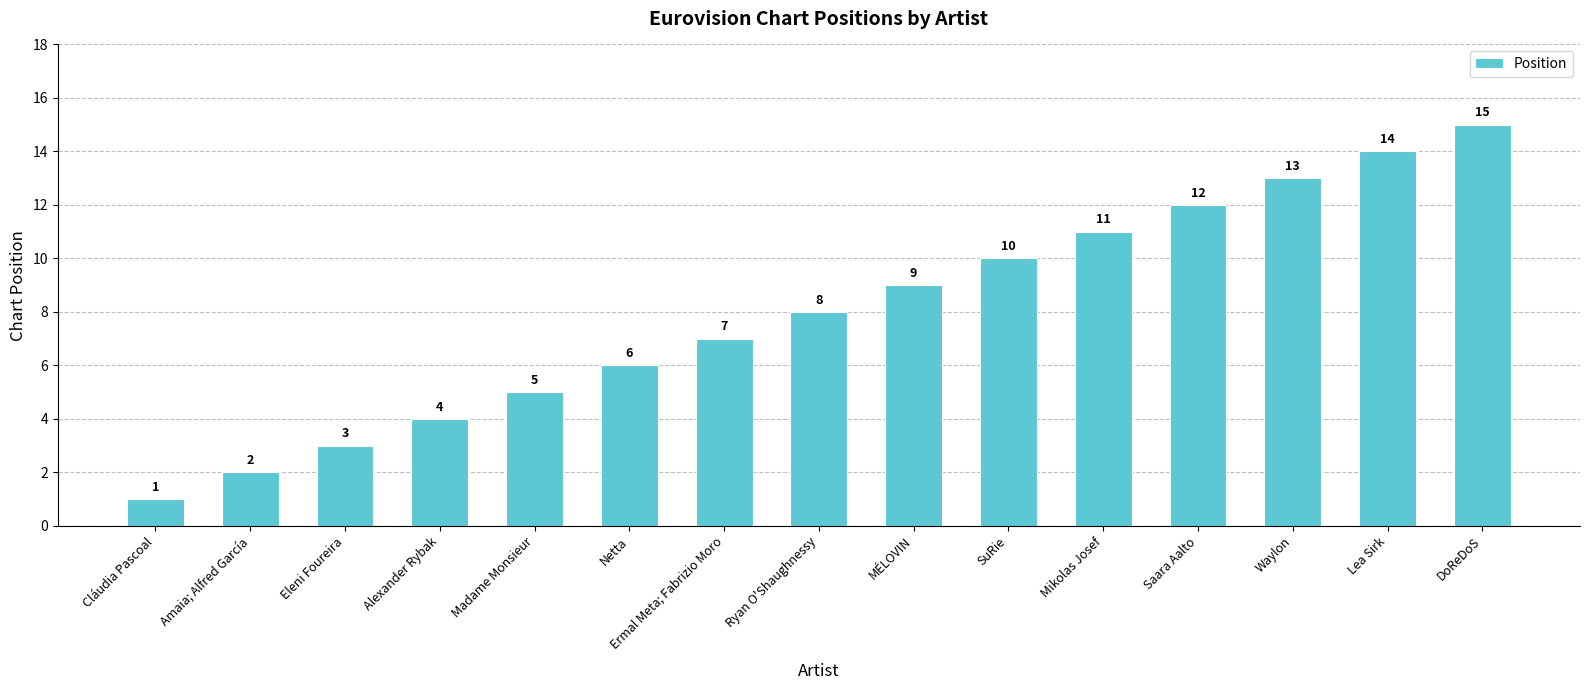

Is it true that the value at Lea Sirk is 5?

False